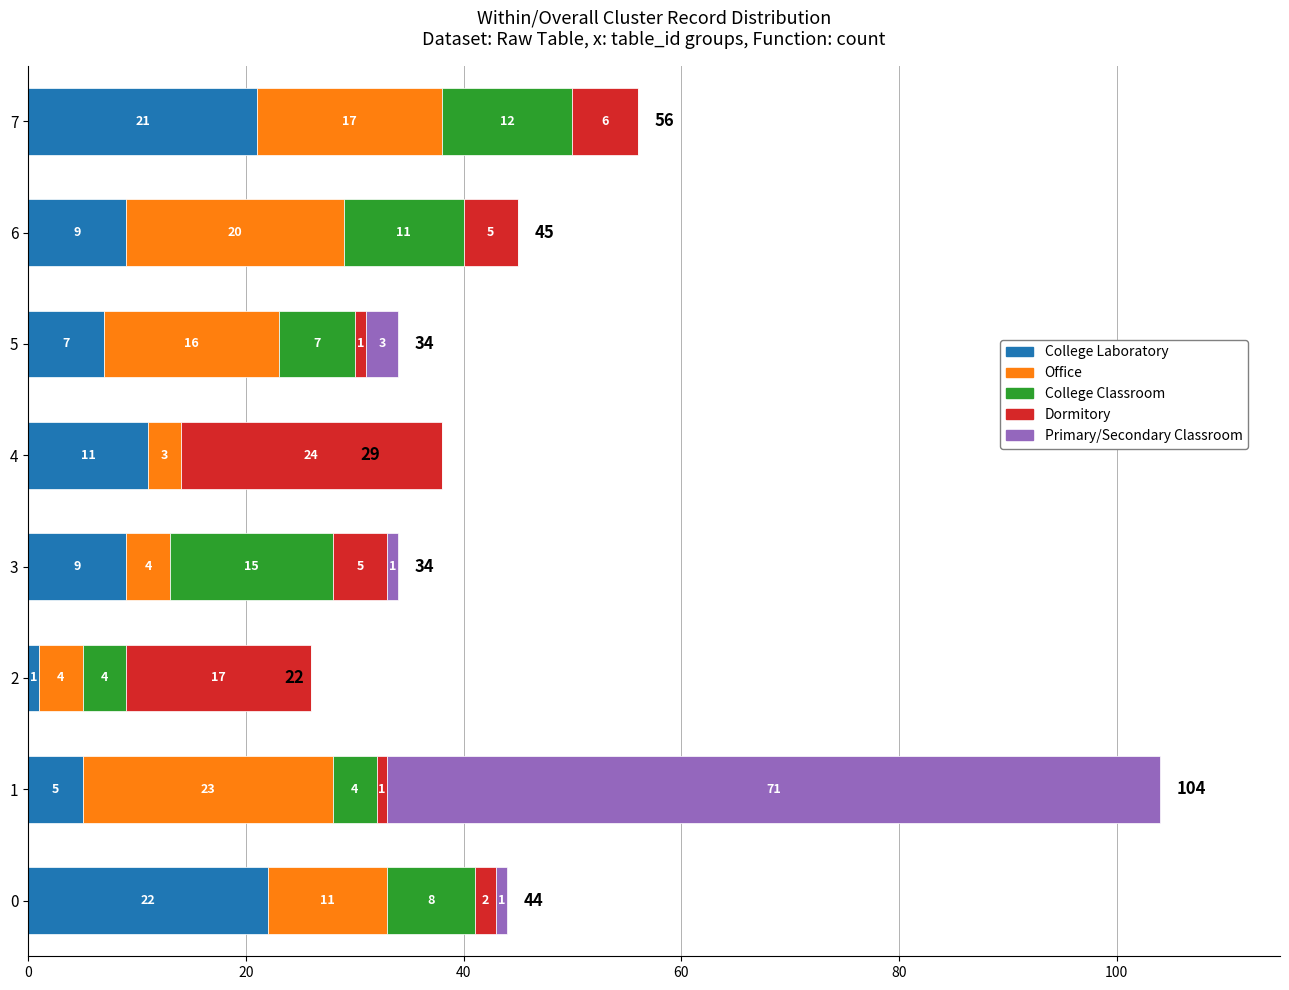

Where is College Laboratory nearest to the value 11?

4